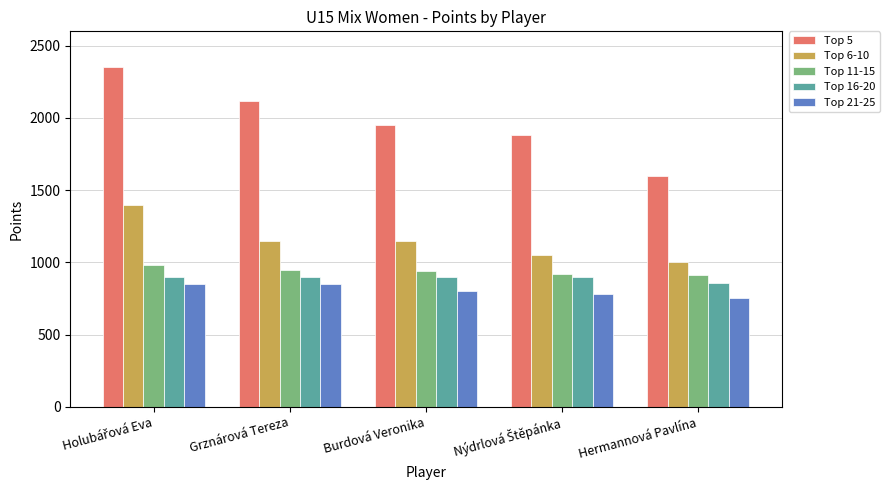

What are all the series names shown in the legend?

Top 5, Top 6-10, Top 11-15, Top 16-20, Top 21-25